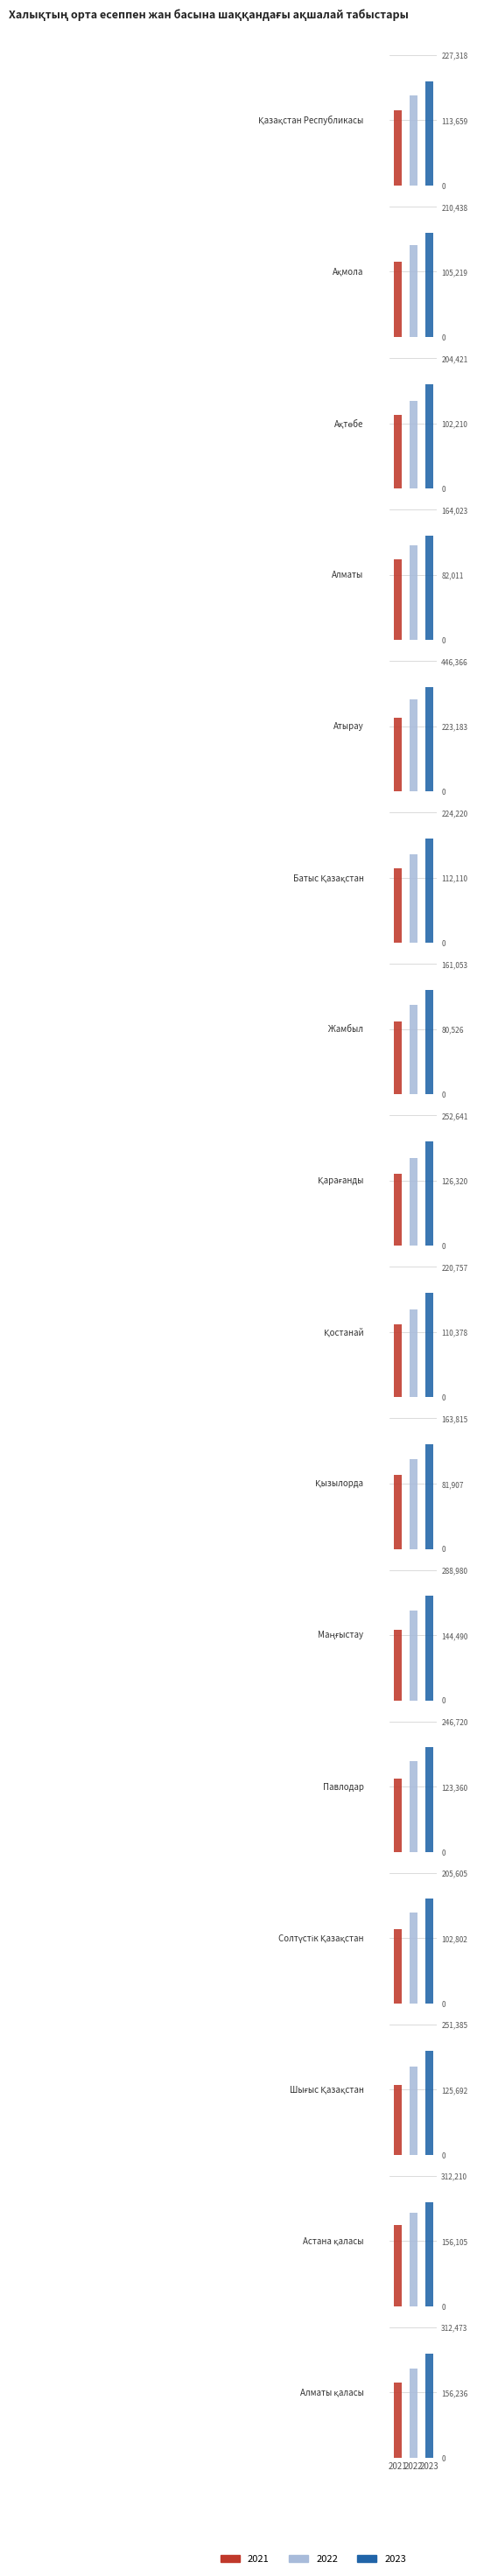

True or false: 2021 has a value of 206650 at 11.

False